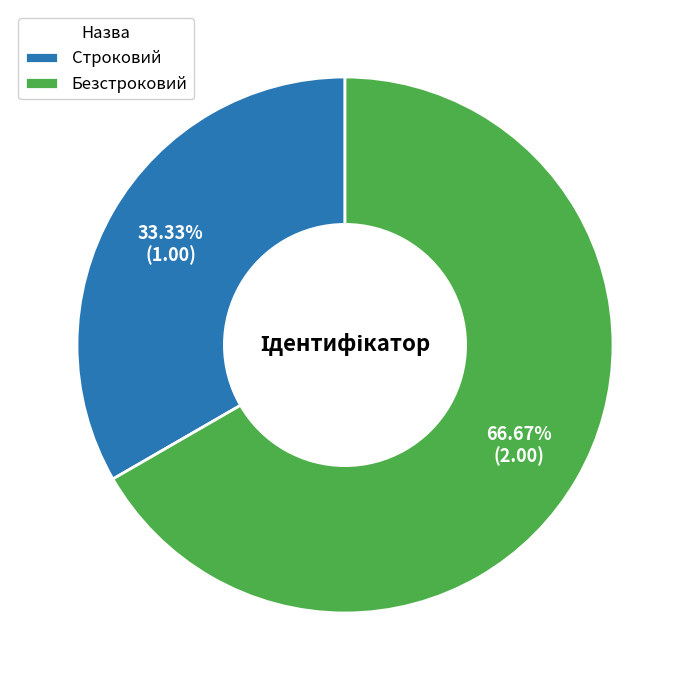

To the nearest percent, what is the difference between the Строковий and Безстроковий slice percentages?

33%